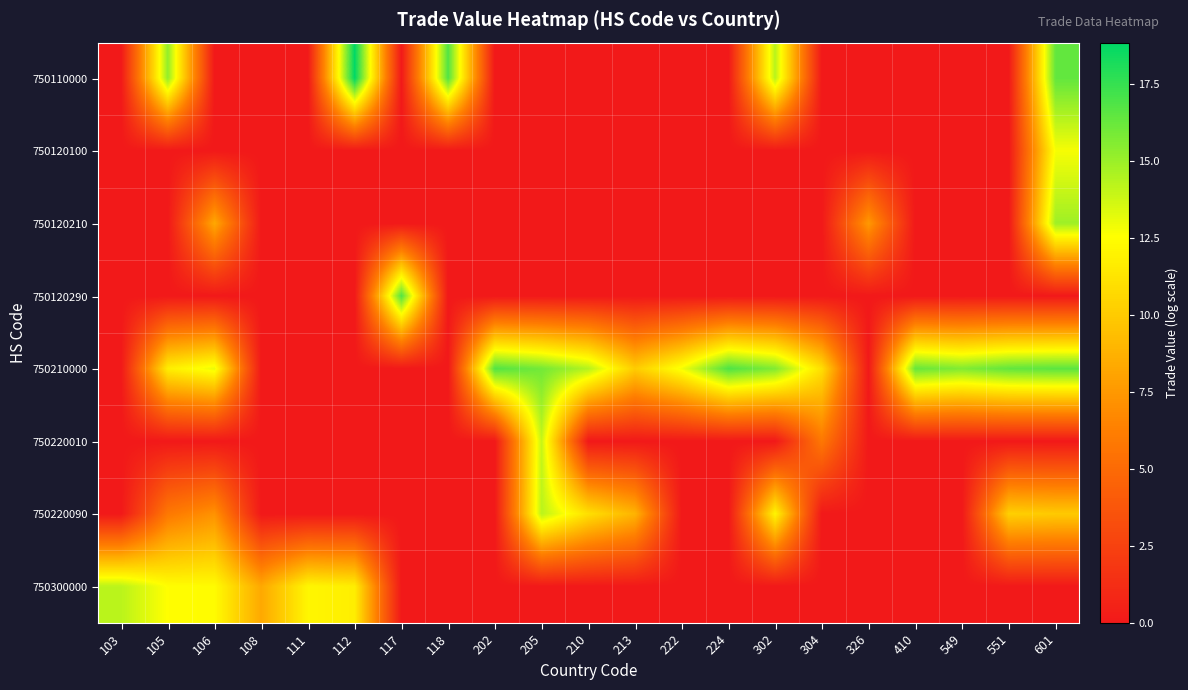

How many series are shown in this chart?

8